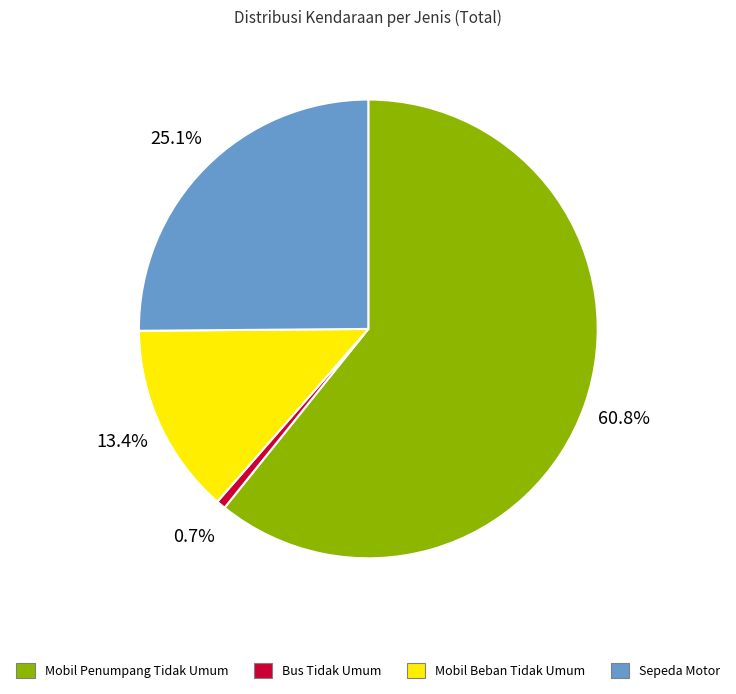

What is the largest slice in the pie chart?

Mobil Penumpang Tidak Umum